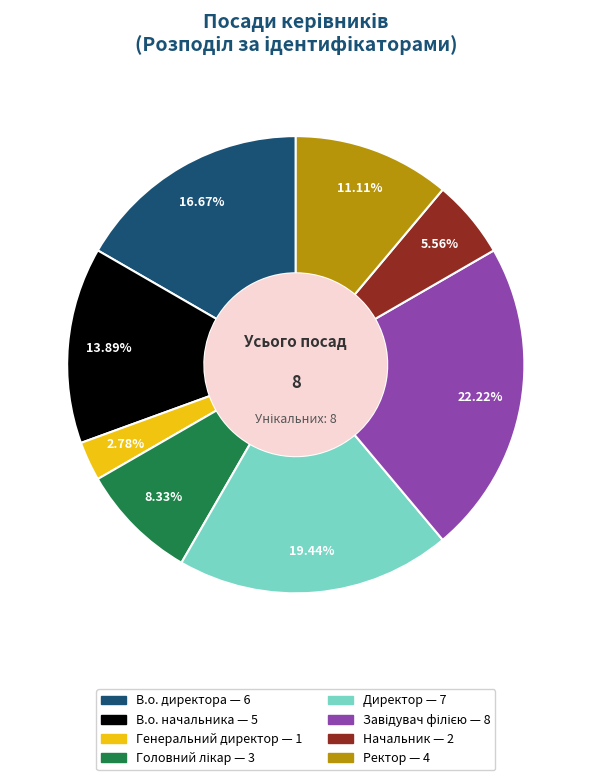

How many segments does this pie chart have?

8